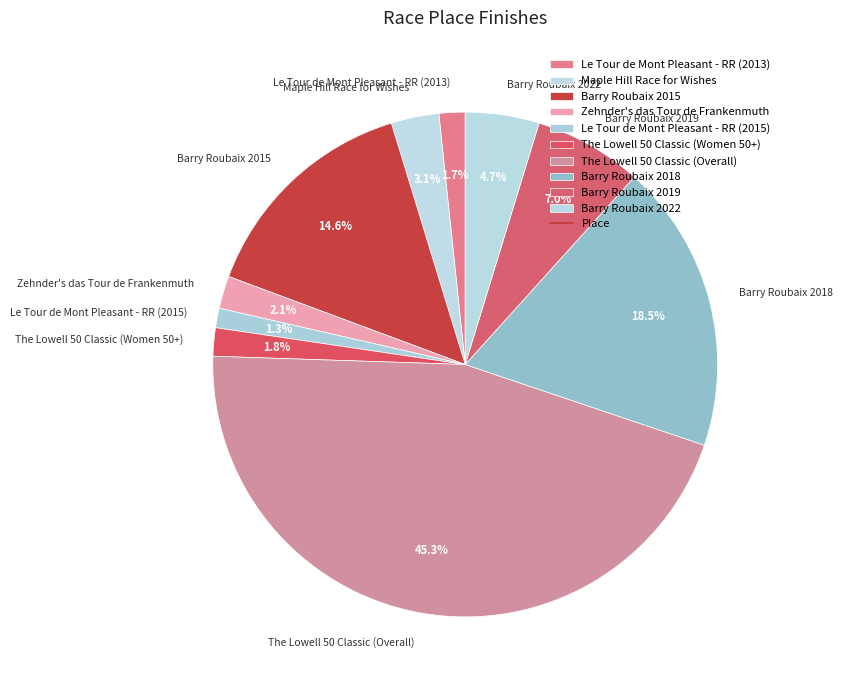

Is it true that Barry Roubaix 2019 is 7% of the pie?

True